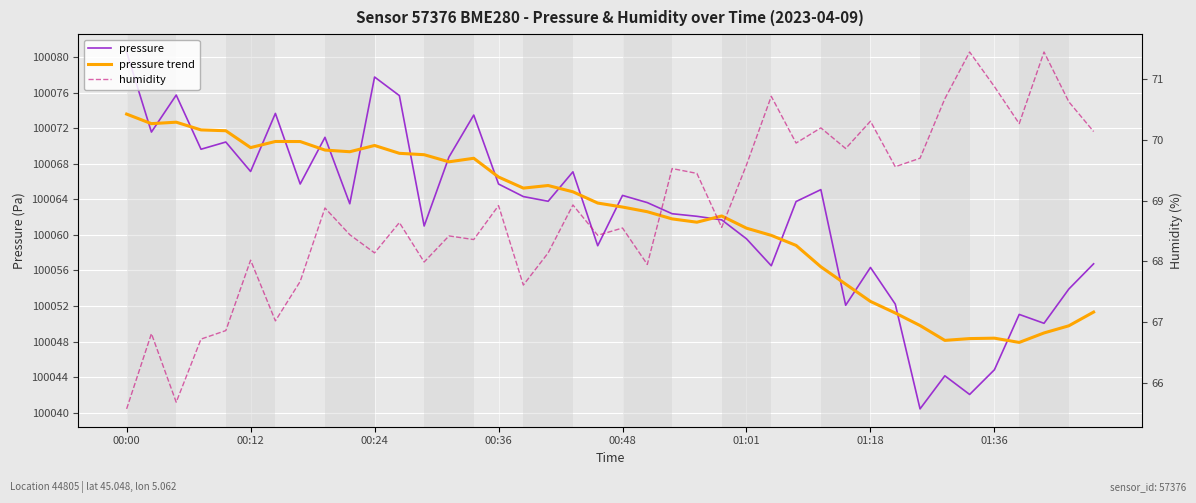

True or false: humidity and pressure trend cross at least once.

False